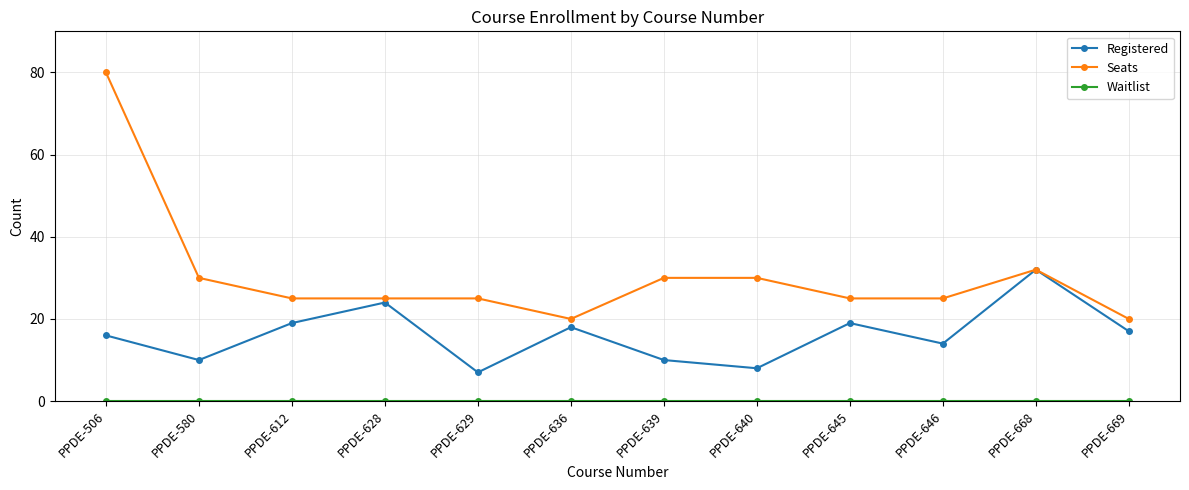

What is the value of the Registered point at the 5th from the left?

7